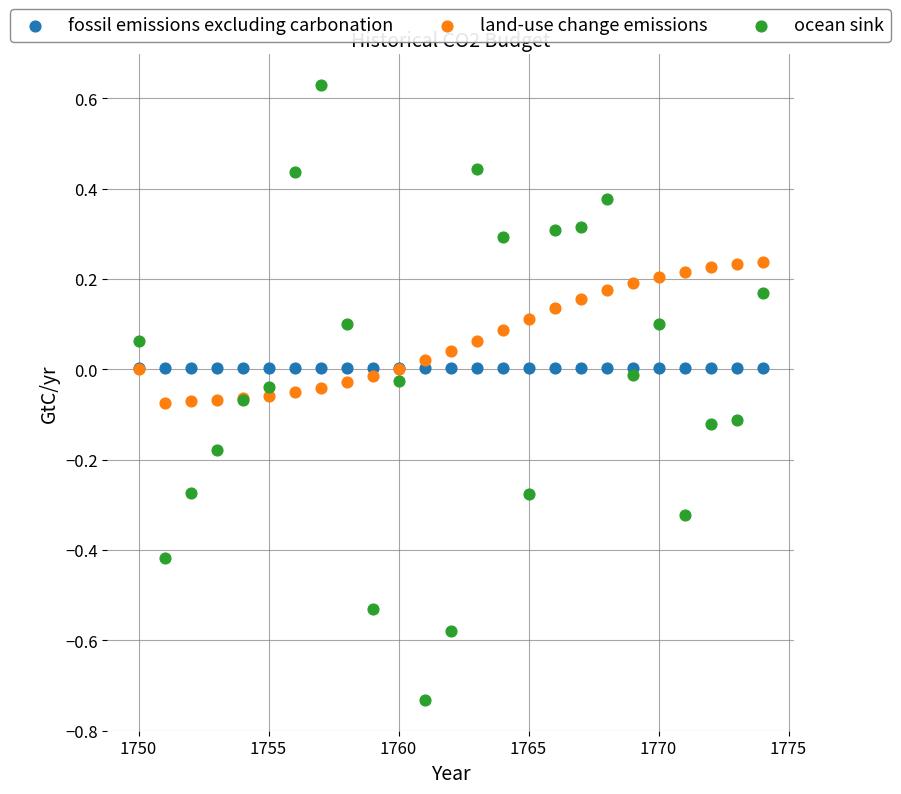

Which series has the largest Y range (max minus min)?

ocean sink